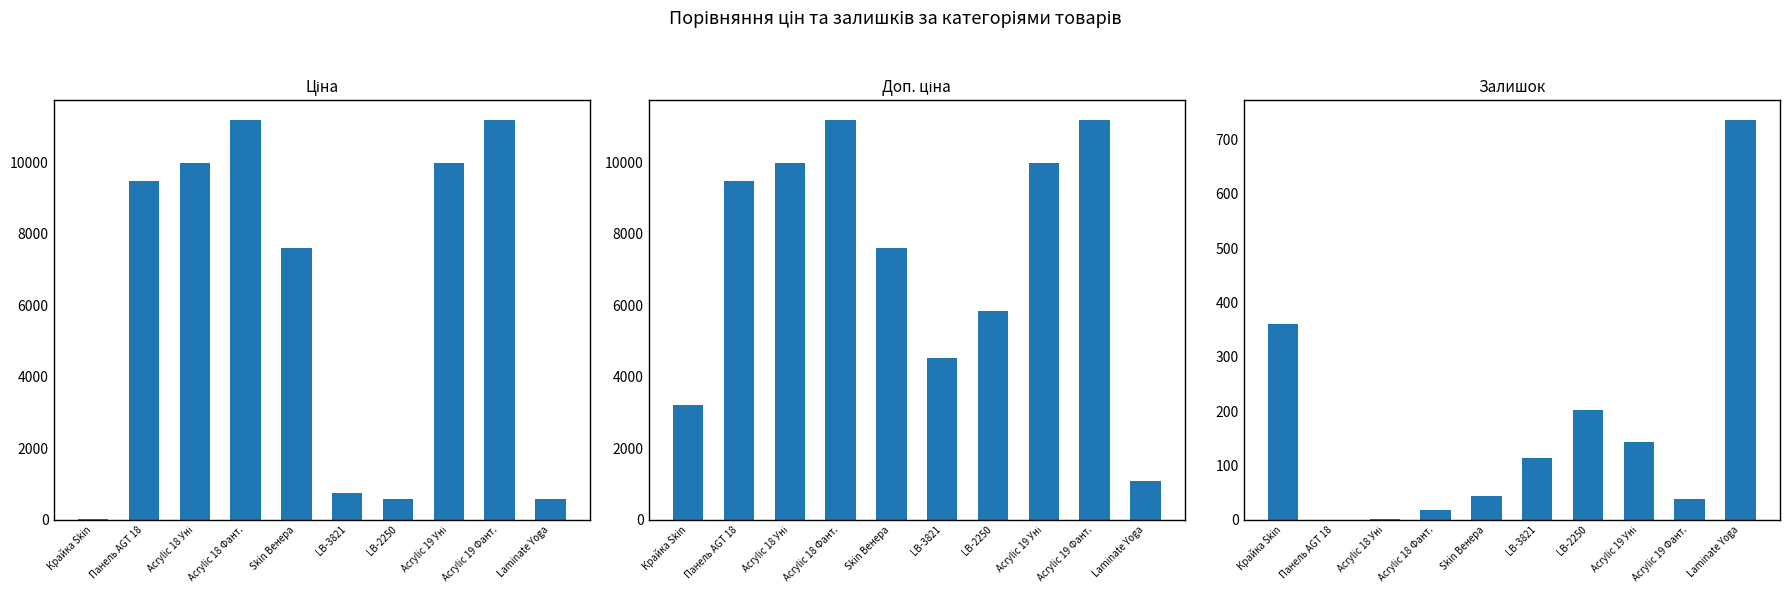

Where is Залишок nearest to the value 368?

Крайка Skin